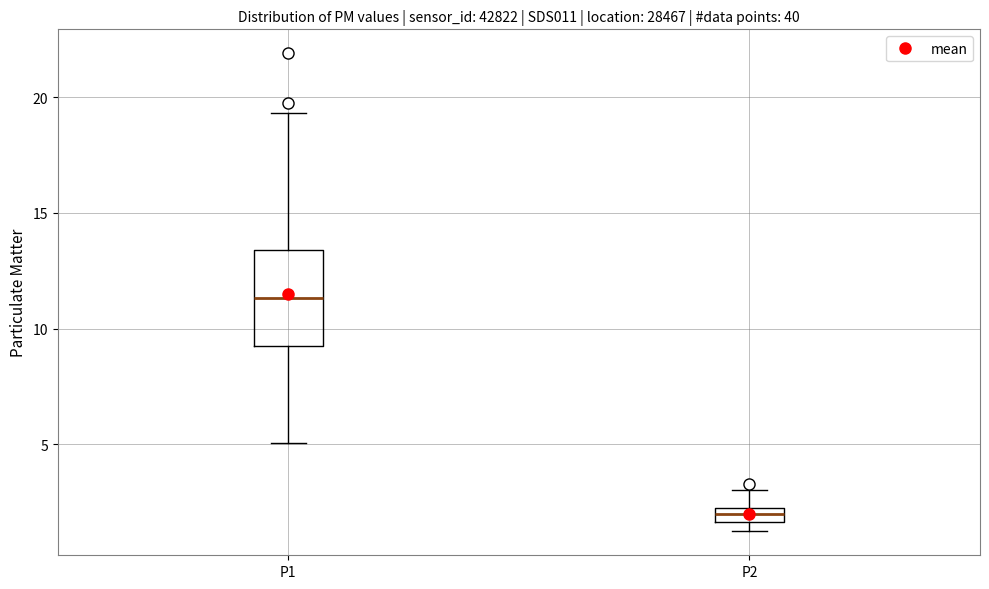

Which box has the highest median line?

P1